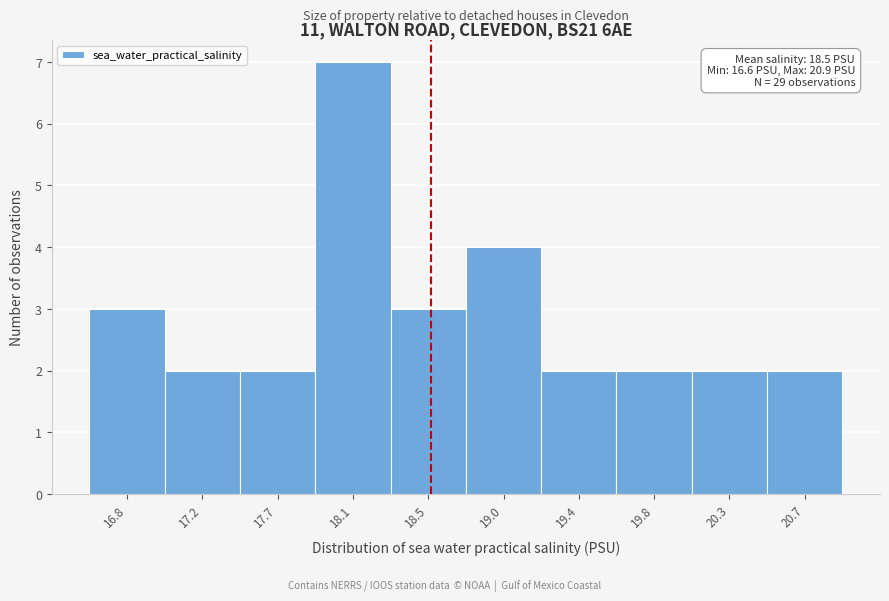

Which range on the x-axis has the tallest bar?

17.89 to 18.32